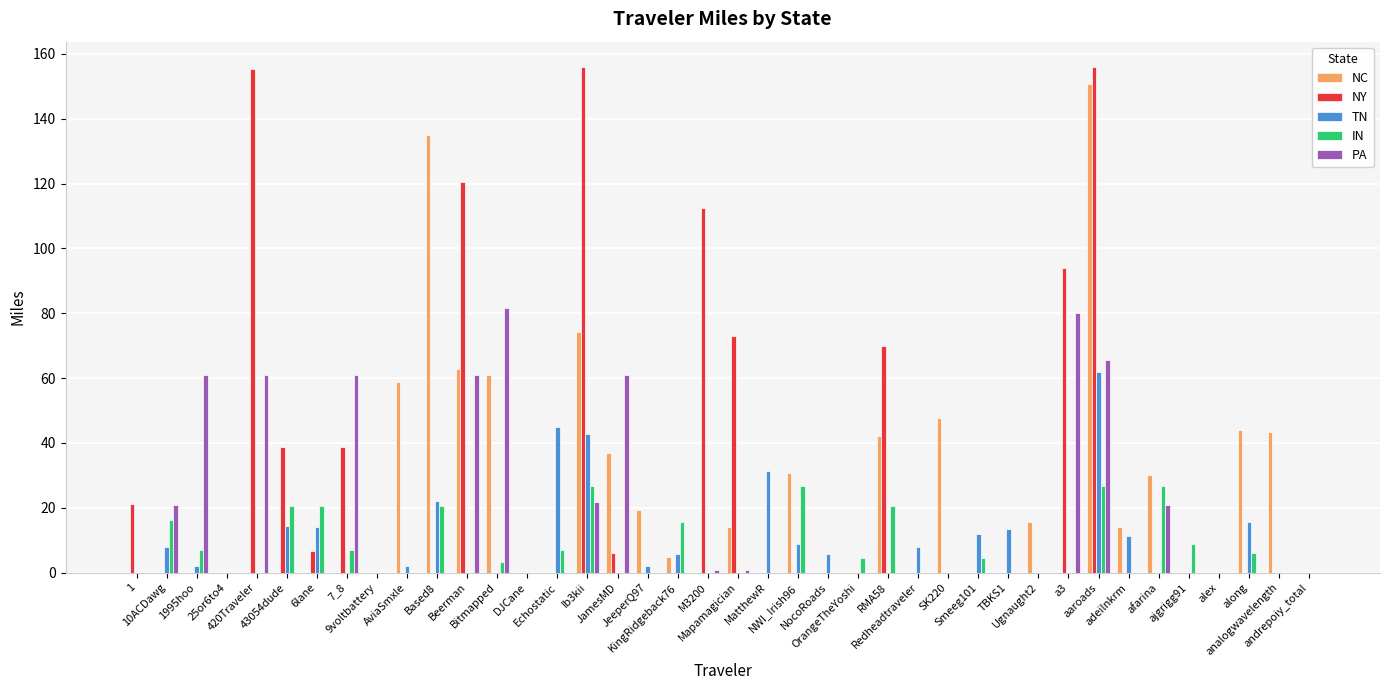

How many groups of bars are there?

40